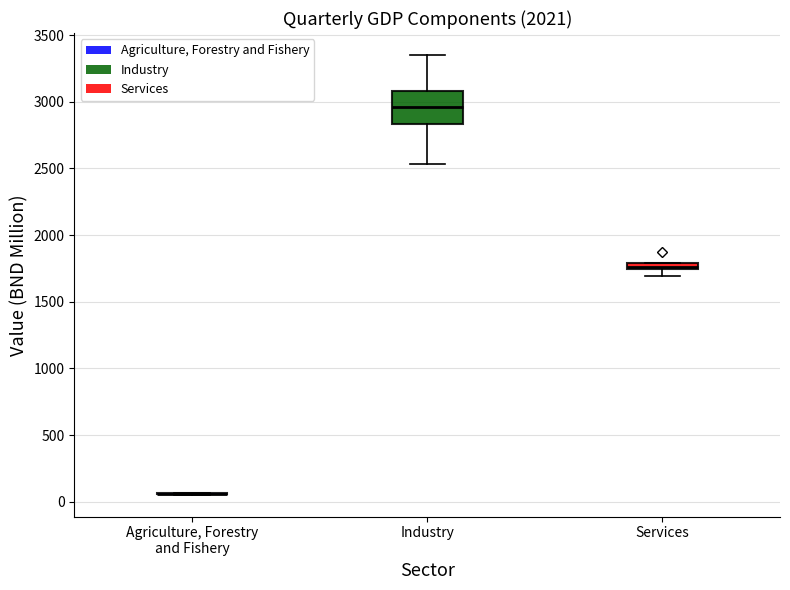

Which box is the tallest, from its lower edge to its upper edge?

Industry